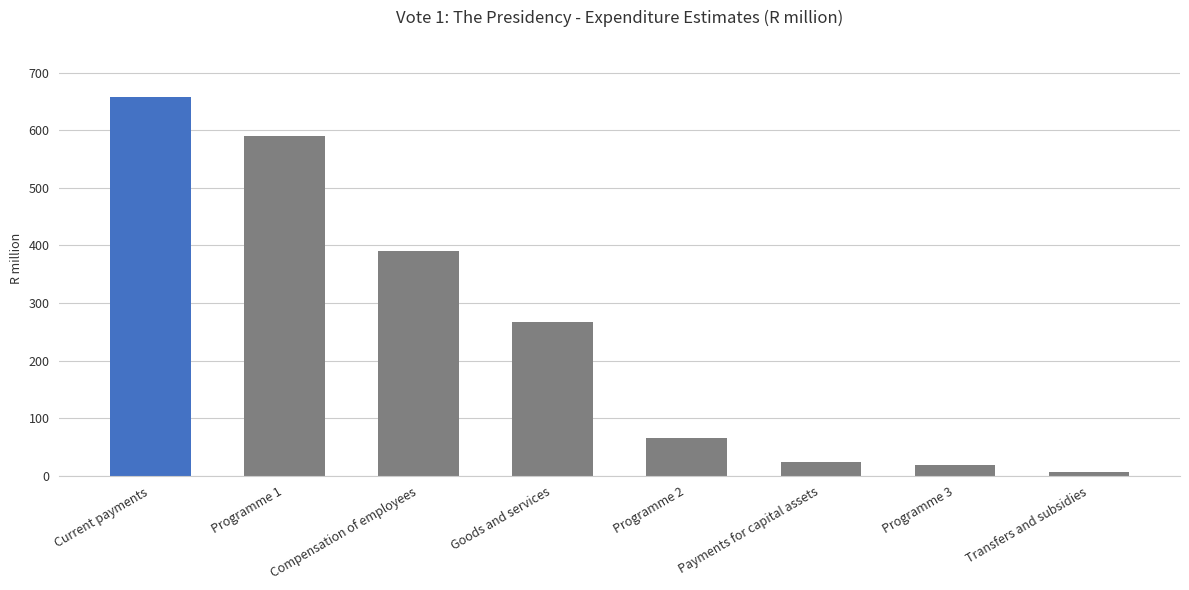

Which label corresponds to the largest value in the chart?

Current payments